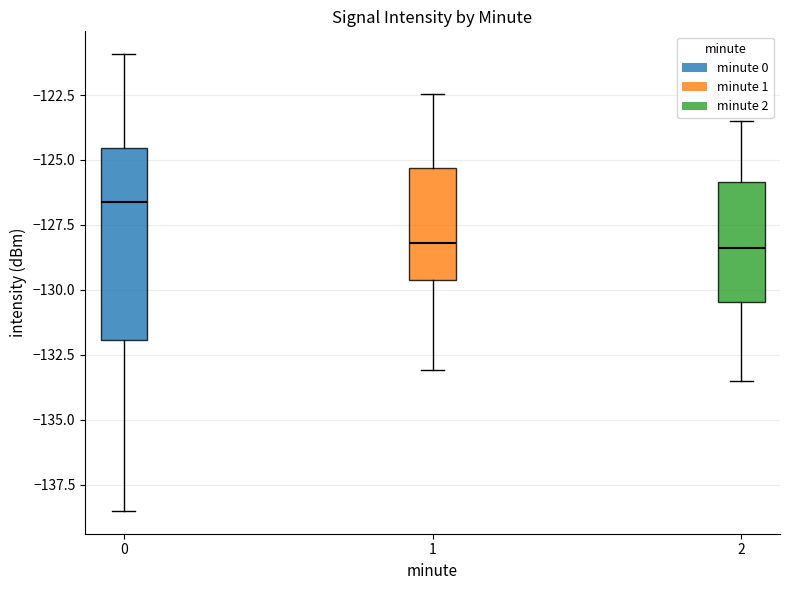

Reading left to right, transcribe this box plot: for each box, give where its median line is, the range the box spans, and where its two whiskers end, as read against the y-axis. The values are not printed on the chart, so give them approximately, as read against the axis.

0: median -126.5, box -132.0 to -124.5, whiskers -138.5 to -121.0
1: median -128.0, box -129.5 to -125.5, whiskers -133.0 to -122.5
2: median -128.5, box -130.5 to -126.0, whiskers -133.5 to -123.5